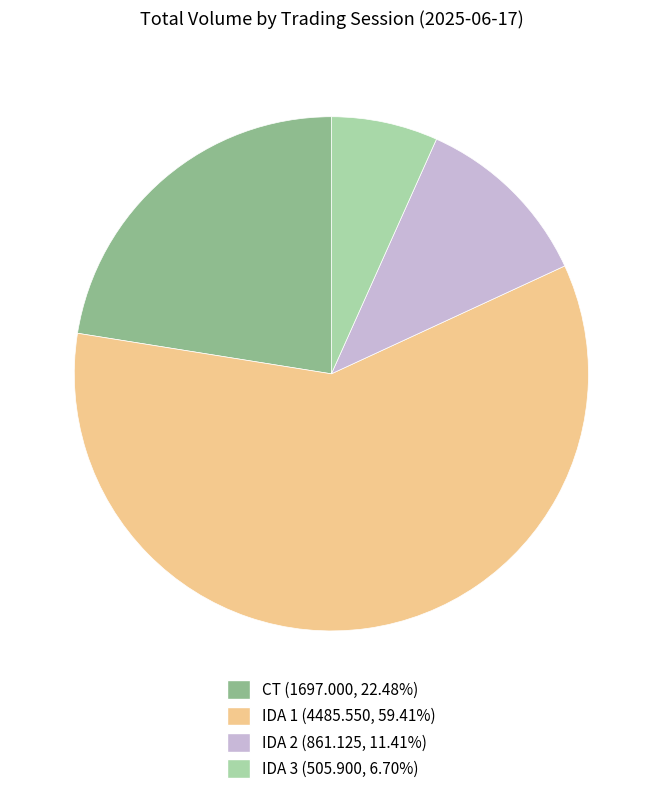

Do IDA 1 (4485.550, 59.41%) and CT (1697.000, 22.48%) together represent more than half of the pie?

Yes